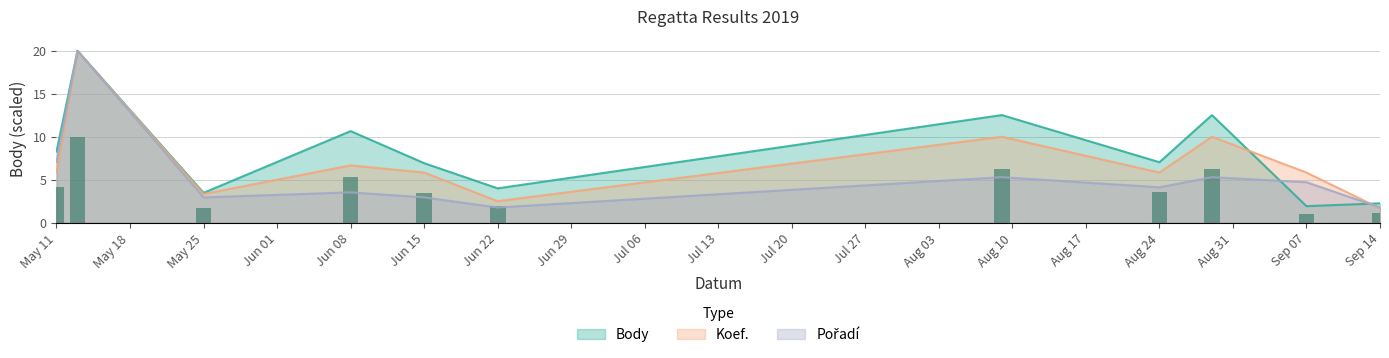

How many values in the Pořadí series exceed 4?

6